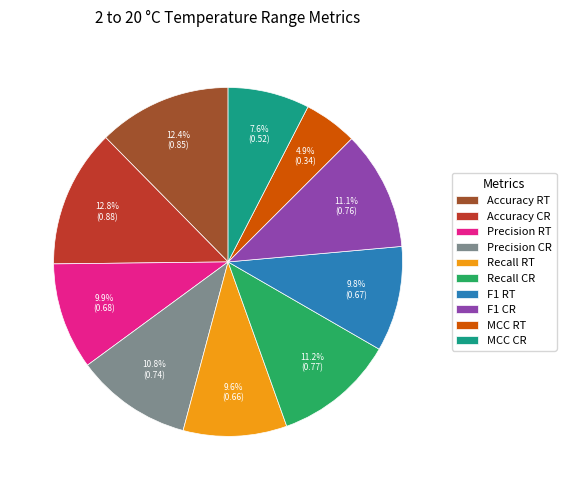

Is there a majority slice in this chart?

No